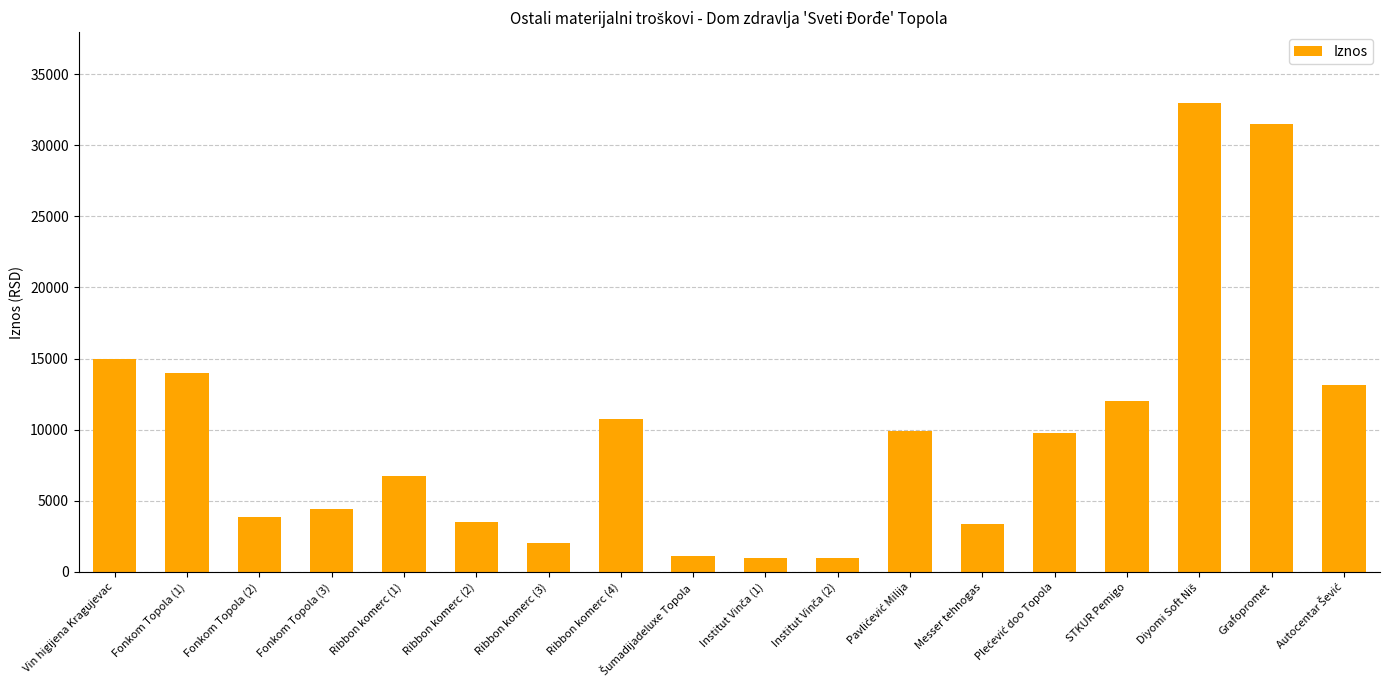

Between Vin higijena Kragujevac and Fonkom Topola (1), which is larger?

Vin higijena Kragujevac